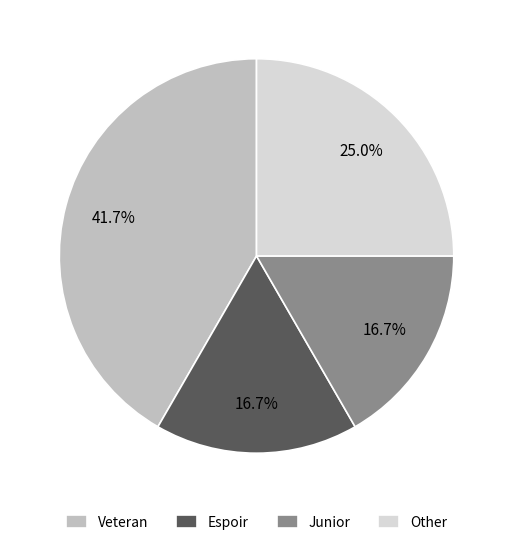

Does Espoir account for over 50% of the chart?

No